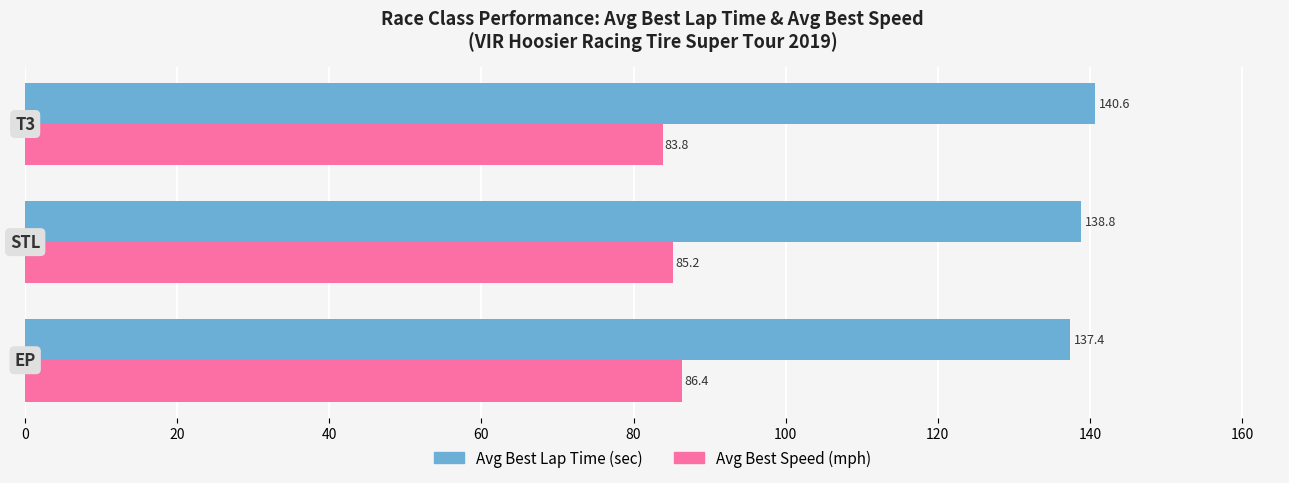

Which series has the largest total across all categories?

Avg Best Lap Time (sec)